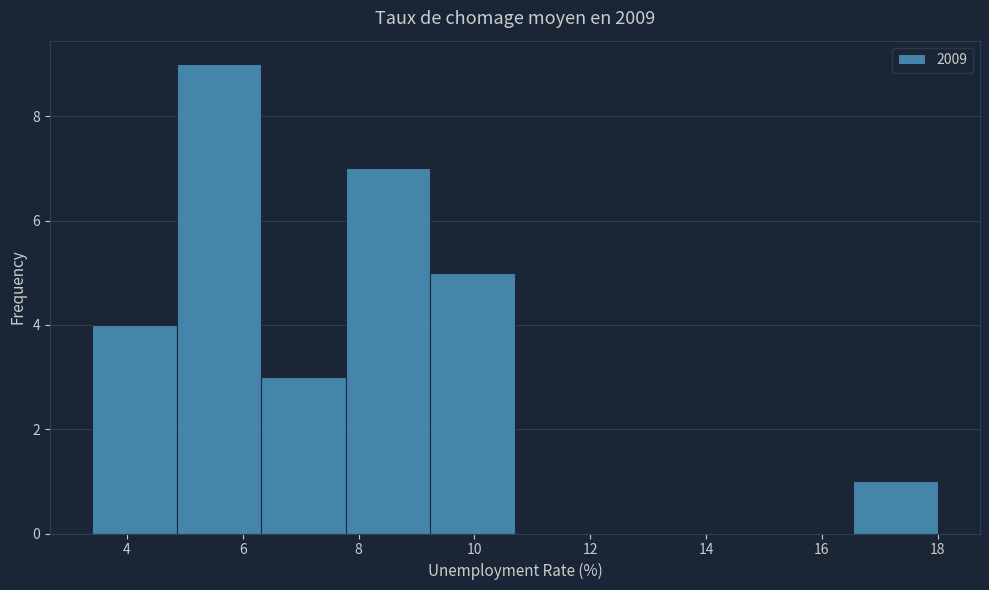

How tall is the bar that spans 7.78 to 9.24 on the x-axis? Neither the bar edges nor the heights are printed on the chart, so give them approximately, as read against the axes.

7